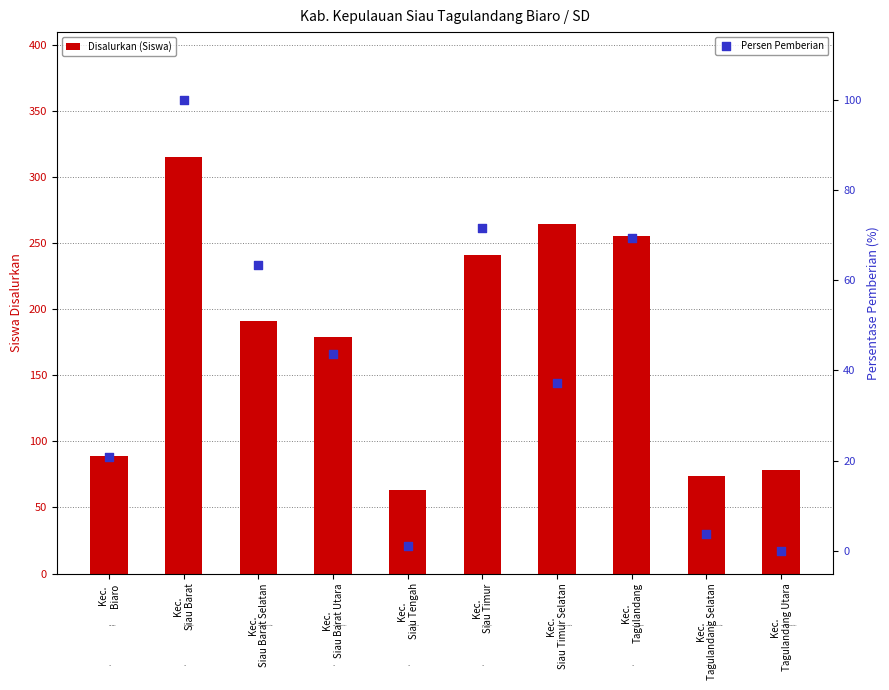

At how many categories does at least one series exceed 57?

10